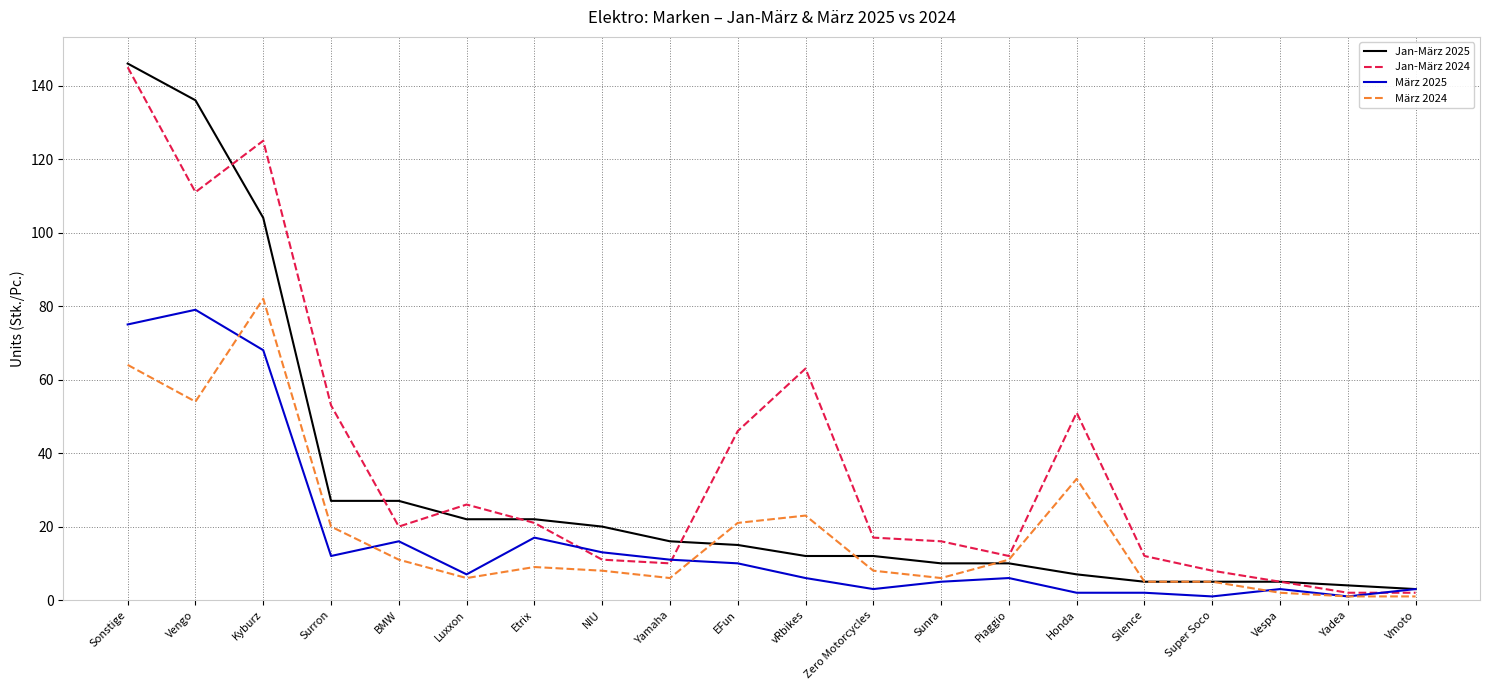

Reading right to left, what are all the values shown in this chart?

Jan-März 2025: Vmoto=3	Yadea=4	Vespa=5	Super Soco=5	Silence=5	Honda=7	Piaggio=10	Sunra=10	Zero Motorcycles=12	vRbikes=12	EFun=15	Yamaha=16	NIU=20	Etrix=22	Luxxon=22	BMW=27	Surron=27	Kyburz=104	Vengo=136	Sonstige=146
Jan-März 2024: Vmoto=2	Yadea=2	Vespa=5	Super Soco=8	Silence=12	Honda=51	Piaggio=12	Sunra=16	Zero Motorcycles=17	vRbikes=63	EFun=46	Yamaha=10	NIU=11	Etrix=21	Luxxon=26	BMW=20	Surron=53	Kyburz=125	Vengo=111	Sonstige=145
März 2025: Vmoto=3	Yadea=1	Vespa=3	Super Soco=1	Silence=2	Honda=2	Piaggio=6	Sunra=5	Zero Motorcycles=3	vRbikes=6	EFun=10	Yamaha=11	NIU=13	Etrix=17	Luxxon=7	BMW=16	Surron=12	Kyburz=68	Vengo=79	Sonstige=75
März 2024: Vmoto=1	Yadea=1	Vespa=2	Super Soco=5	Silence=5	Honda=33	Piaggio=11	Sunra=6	Zero Motorcycles=8	vRbikes=23	EFun=21	Yamaha=6	NIU=8	Etrix=9	Luxxon=6	BMW=11	Surron=20	Kyburz=82	Vengo=54	Sonstige=64